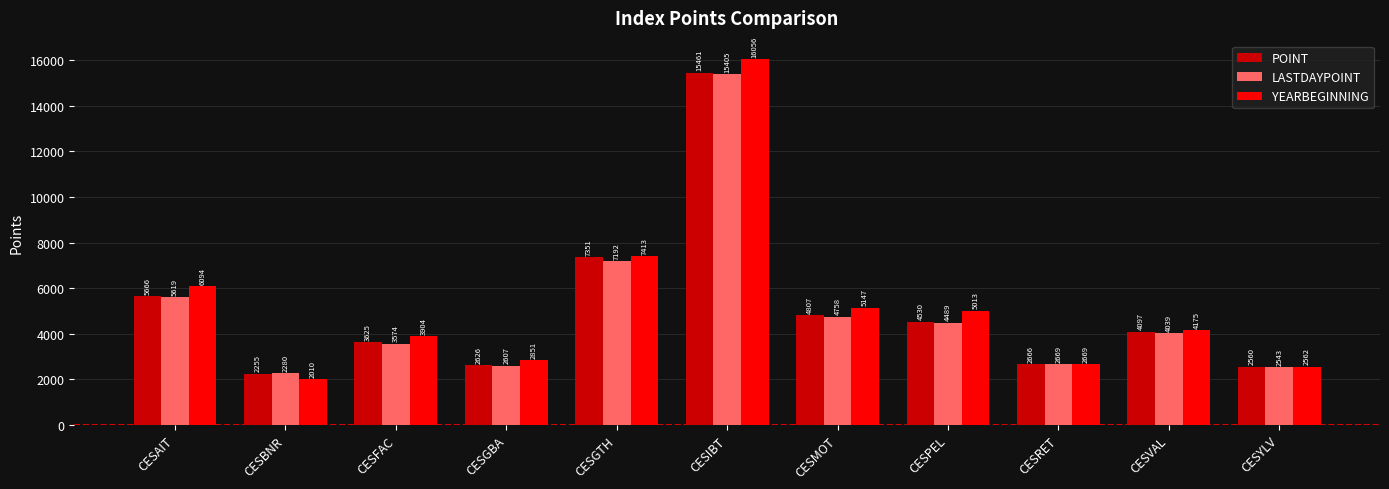

What is the smallest value displayed?

2010.5